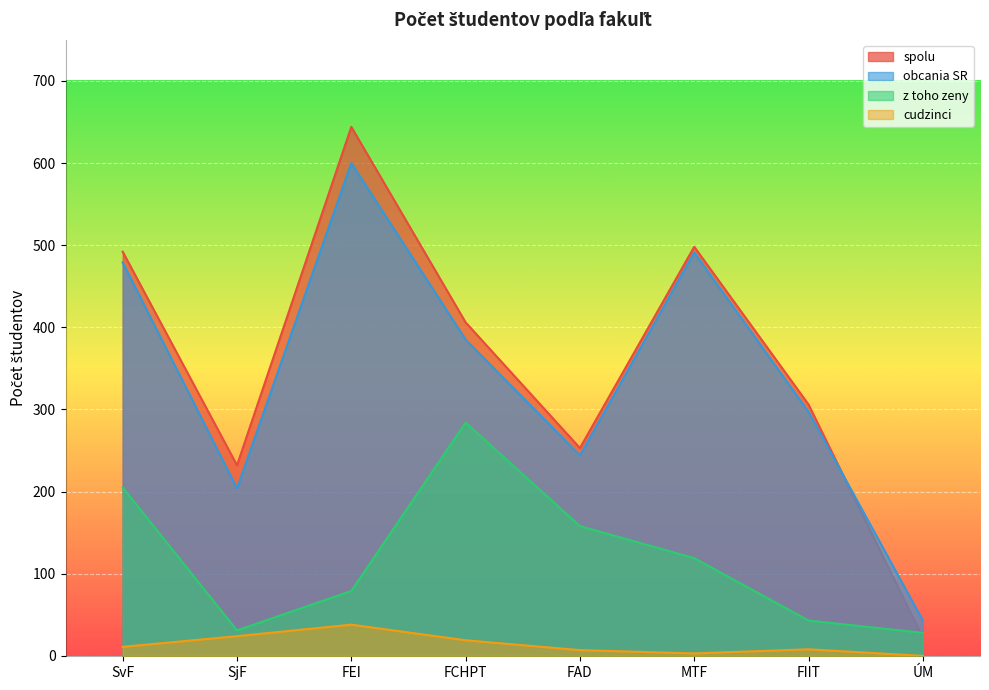

How many values in the cudzinci series exceed 11?

3